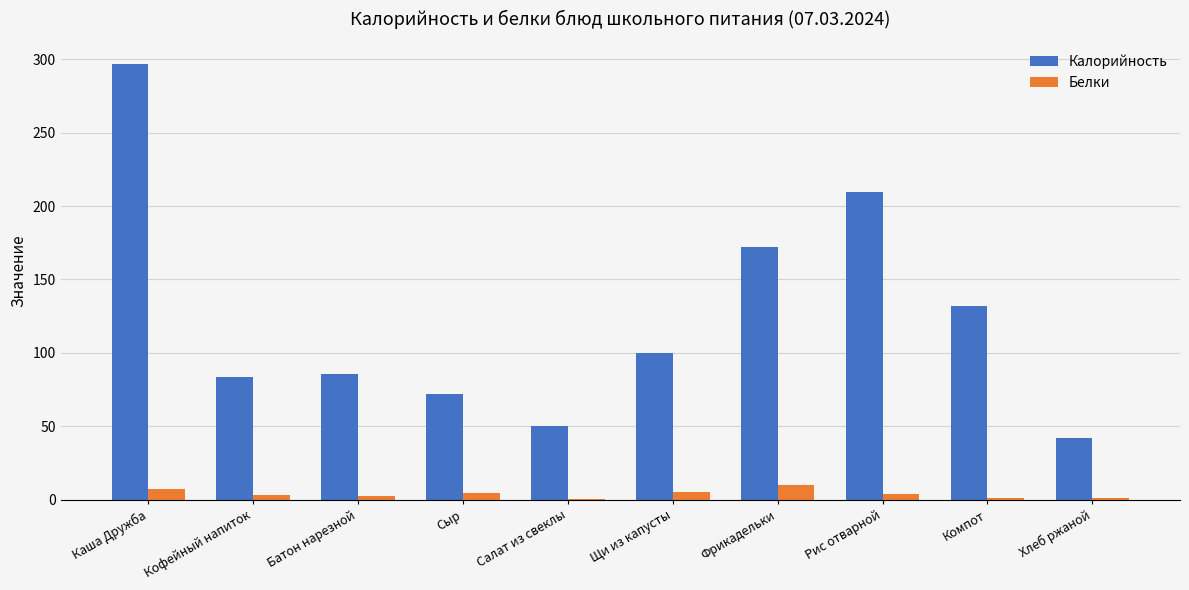

What is the sum of all Белки values?

39.7